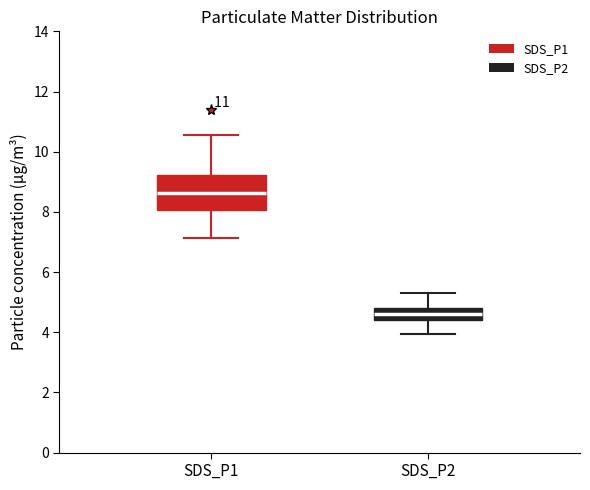

Where does the median line of the box for SDS_P2 sit on the y-axis? The values are not printed on the chart, so give them approximately, as read against the axis.

4.6